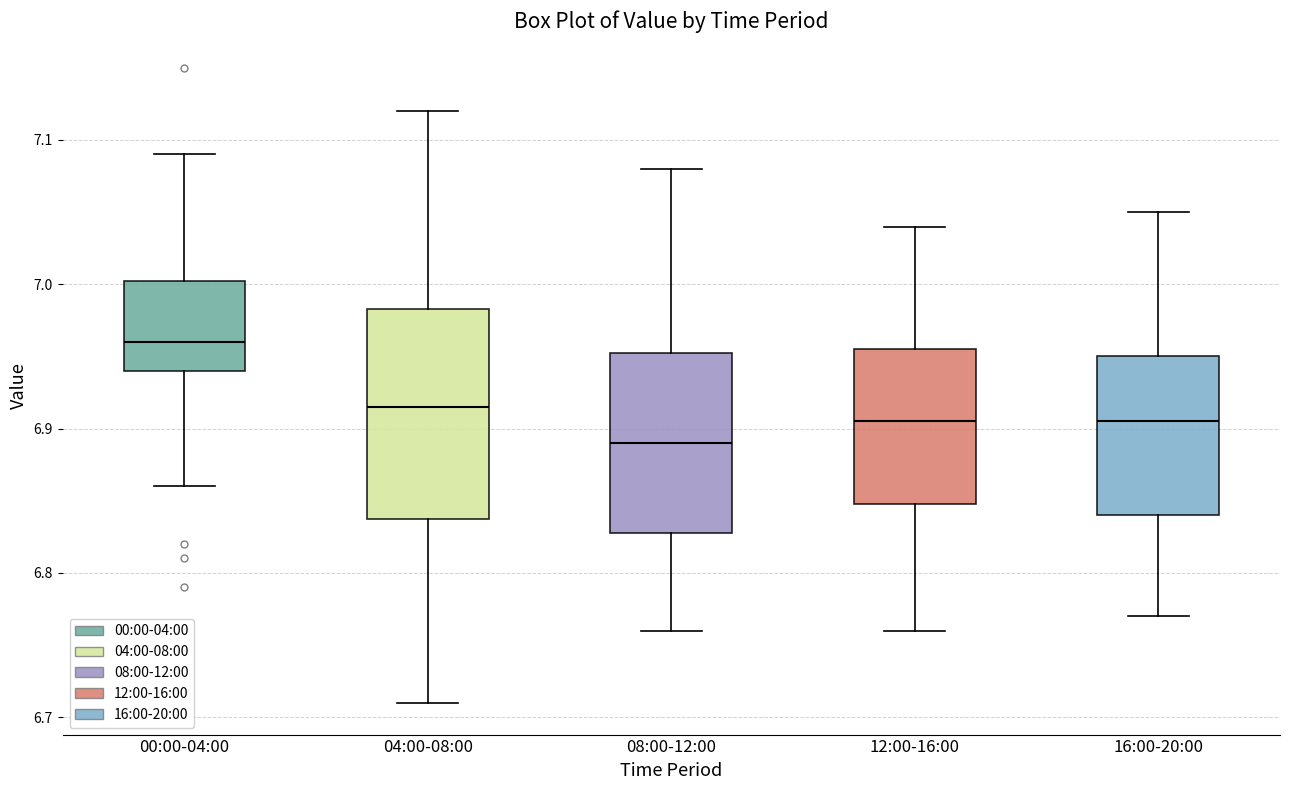

Reading left to right, transcribe this box plot: for each box, give where its median line is, the range the box spans, and where its two whiskers end, as read against the y-axis. The values are not printed on the chart, so give them approximately, as read against the axis.

00:00-04:00: median 6.96, box 6.94 to 7.00, whiskers 6.86 to 7.09
04:00-08:00: median 6.92, box 6.84 to 6.98, whiskers 6.71 to 7.12
08:00-12:00: median 6.89, box 6.83 to 6.95, whiskers 6.76 to 7.08
12:00-16:00: median 6.91, box 6.85 to 6.96, whiskers 6.76 to 7.04
16:00-20:00: median 6.91, box 6.84 to 6.95, whiskers 6.77 to 7.05